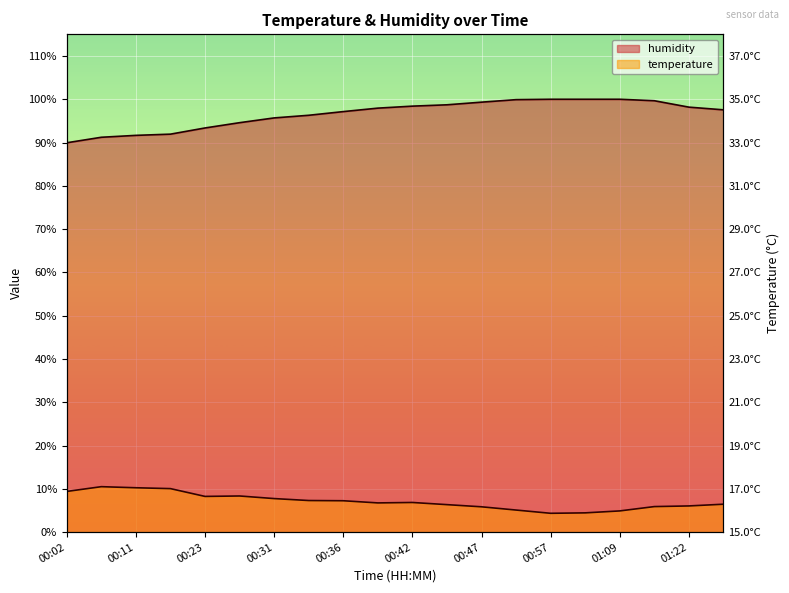

At which label is humidity closest to 94?

00:26